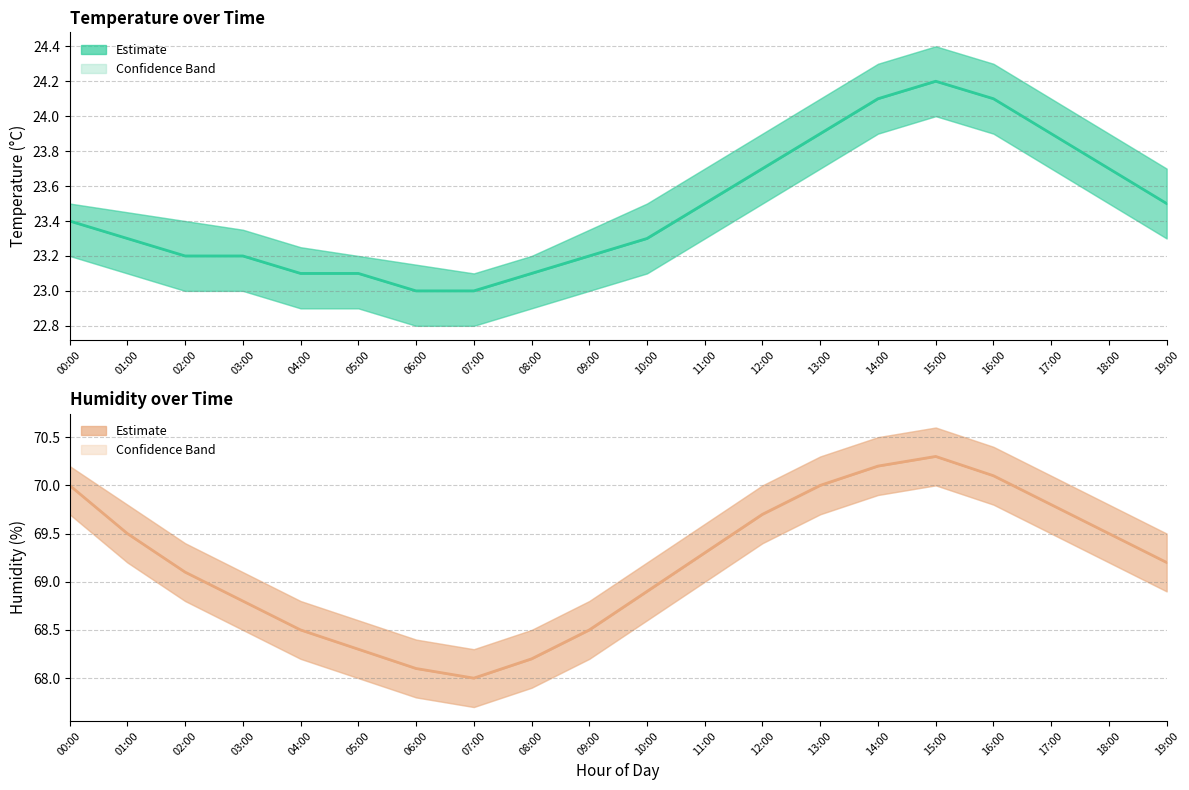

What is the difference between the second highest and minimum values in the humidity series?

2.2